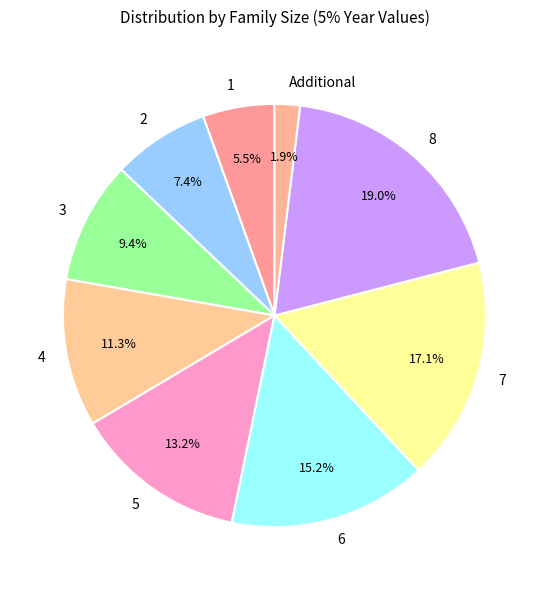

Rank the categories by value from lowest to highest.

Additional, 1, 2, 3, 4, 5, 6, 7, 8